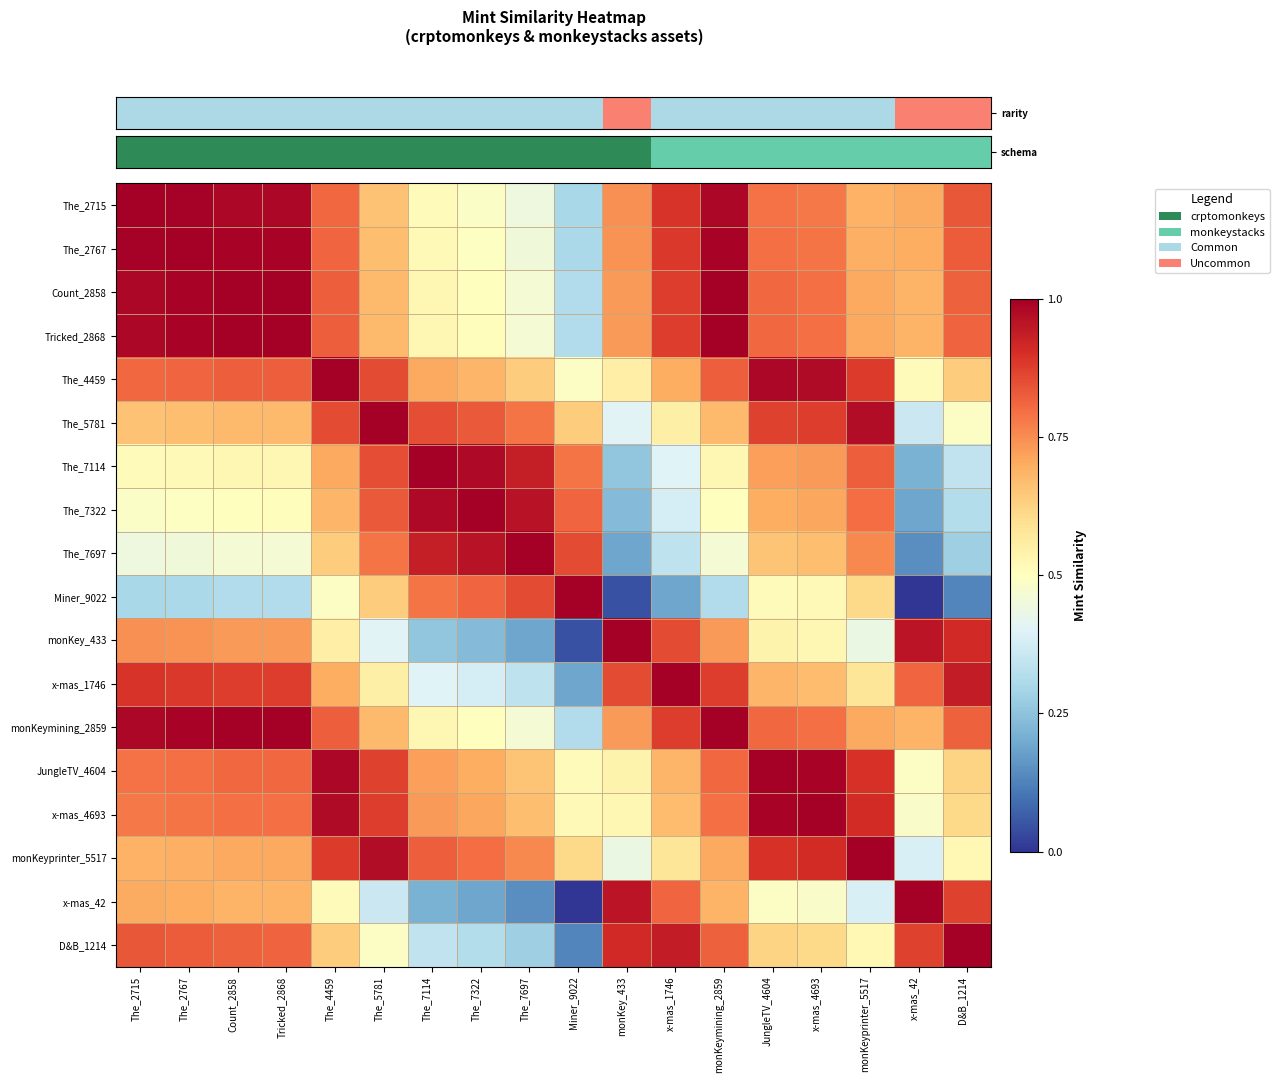

What is the total value across all series at monKeyprinter_5517?

13.1